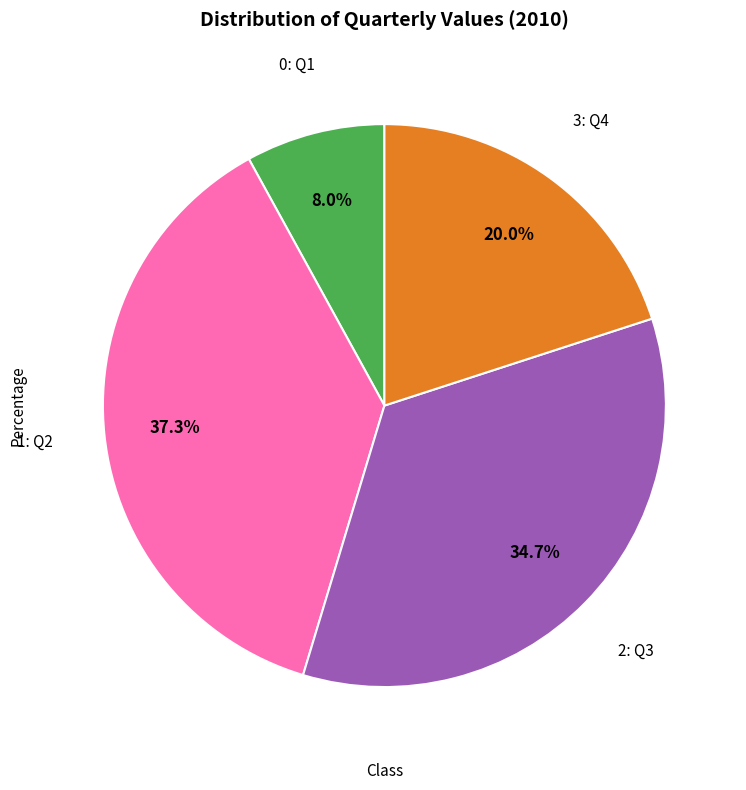

Is there a majority slice in this chart?

No